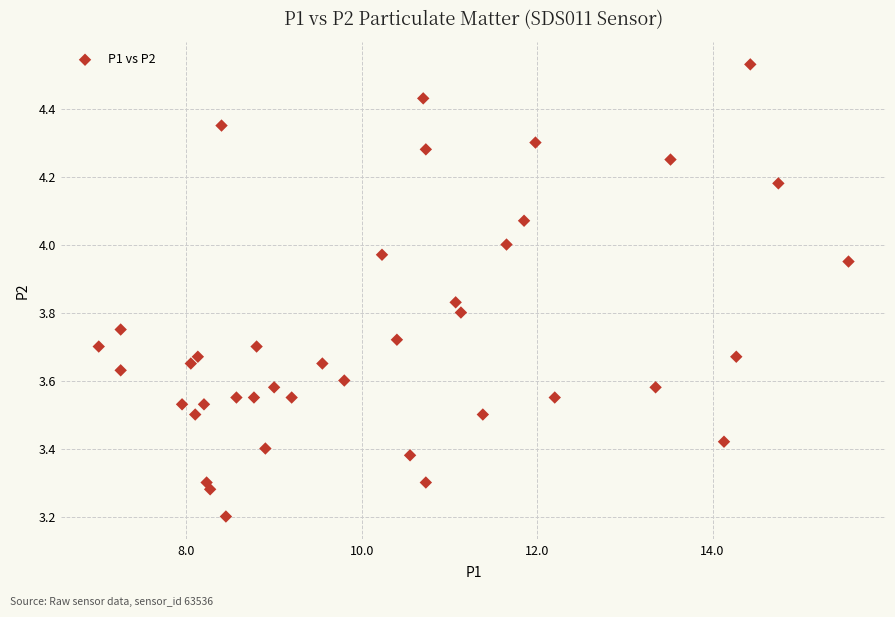

What Y value in the scatter plot is closest to 3?

3.2